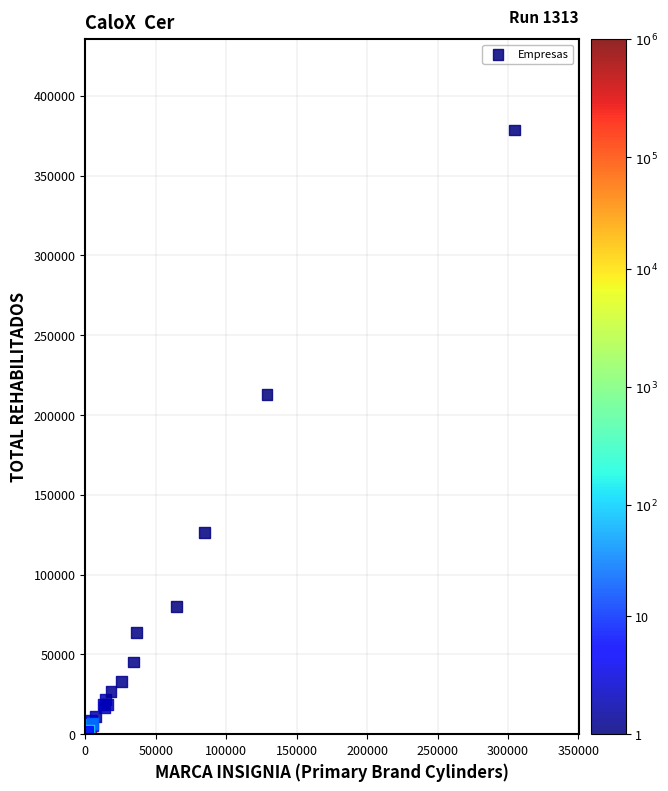

What Y value in the scatter plot is closest to 190084?

212897